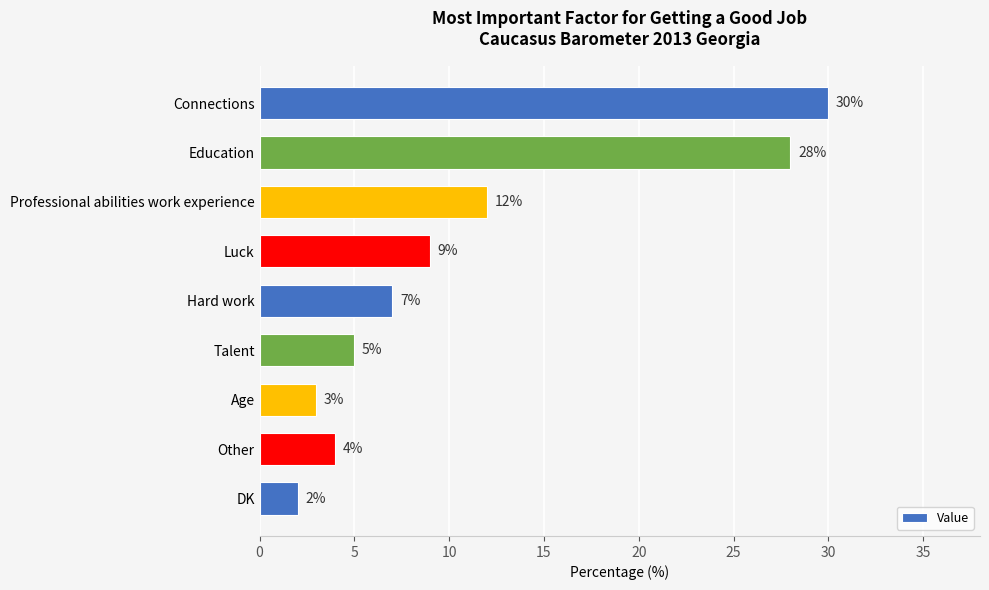

The value at Other is 4. True or false?

True